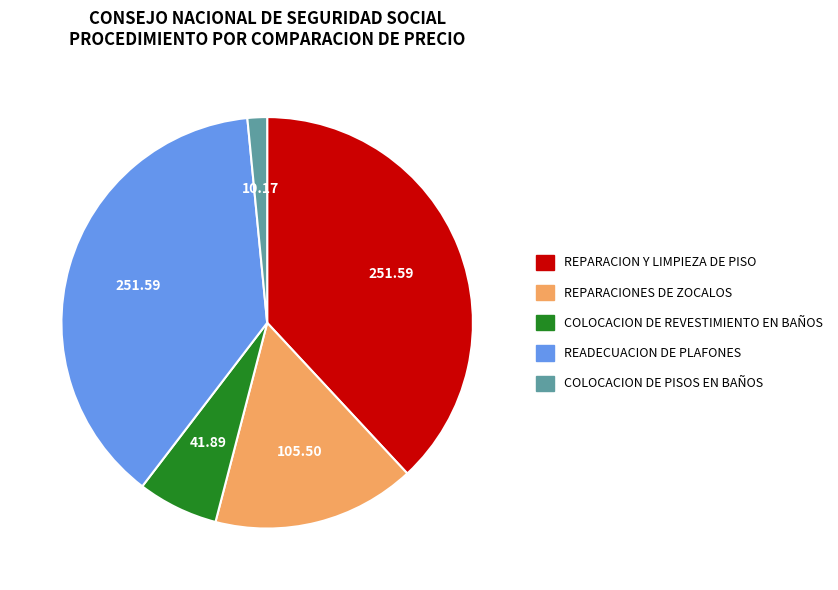

How many segments does this pie chart have?

5